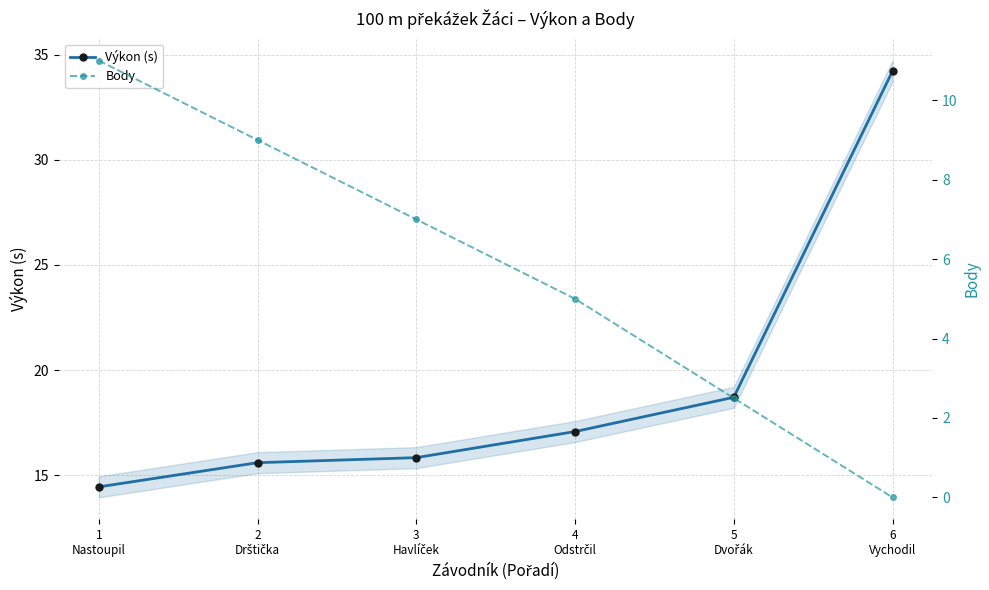

Reading right to left, list all the values displayed in this chart.

Výkon (s): 34.2	18.7	17.1	15.8	15.6	14.4
Body: 0.0	2.5	5.0	7.0	9.0	11.0